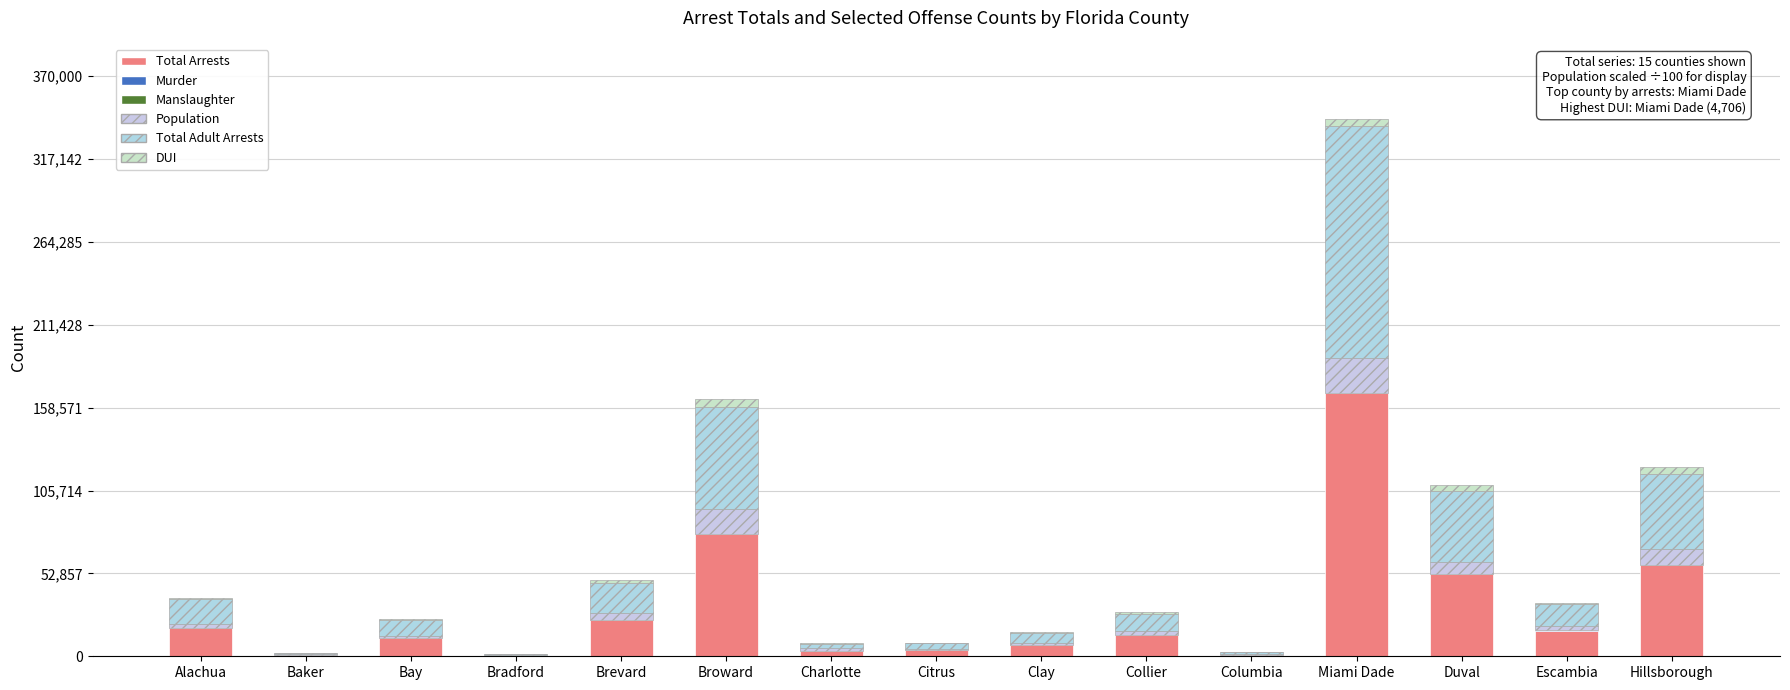

Does the chart contain stacked bars?

Yes